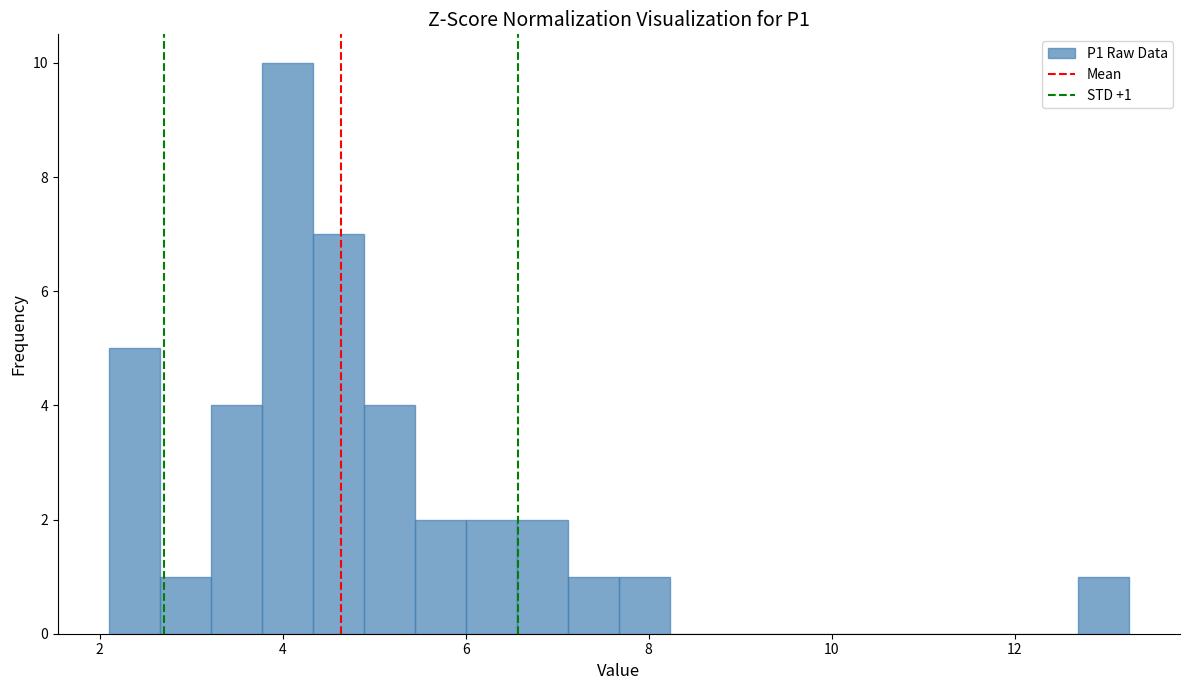

Around what value on the x-axis is the tallest bar? Give the approximate position of its centre, as read against the axis.

4.0